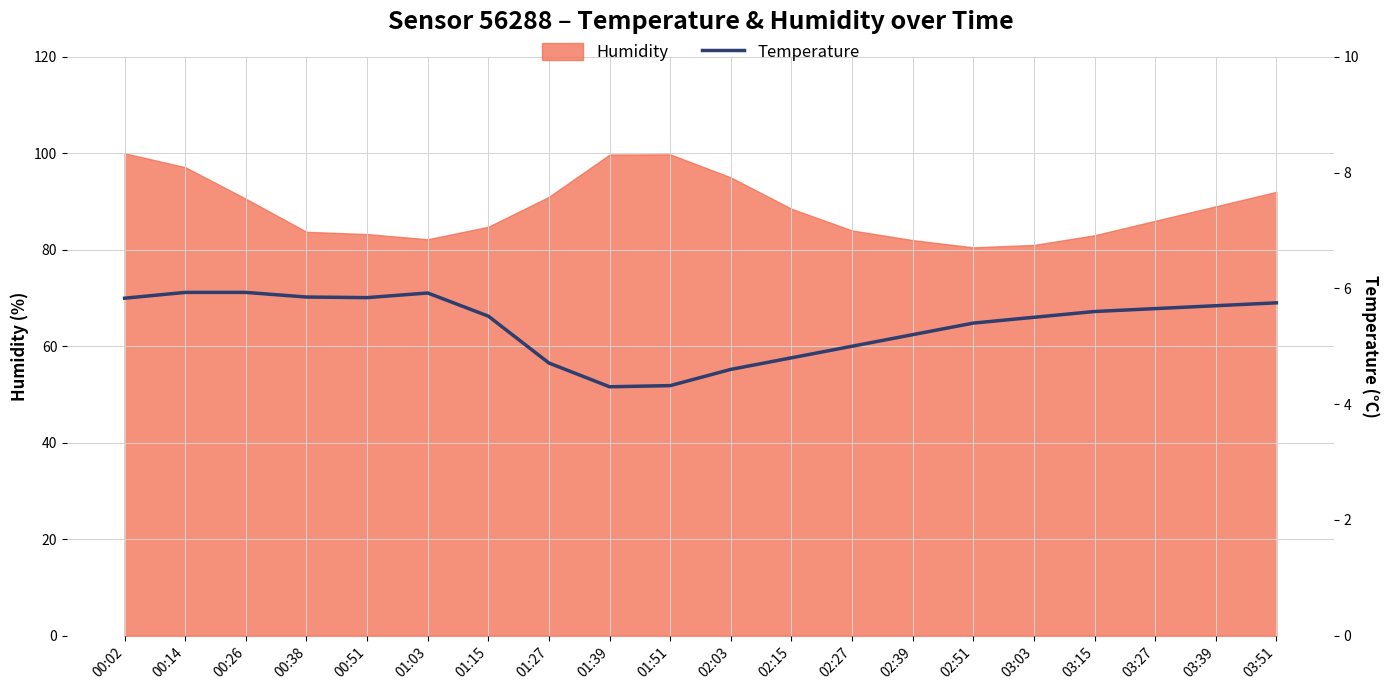

What is the sum of all values?

107.3